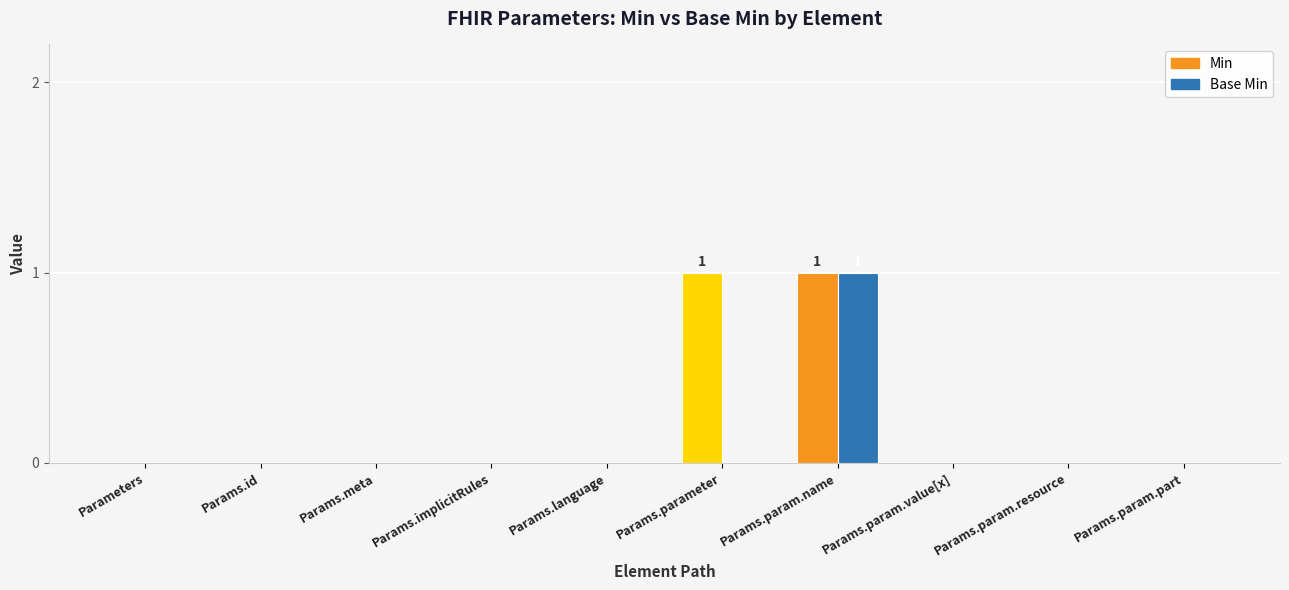

At how many categories does at least one series exceed 0?

2